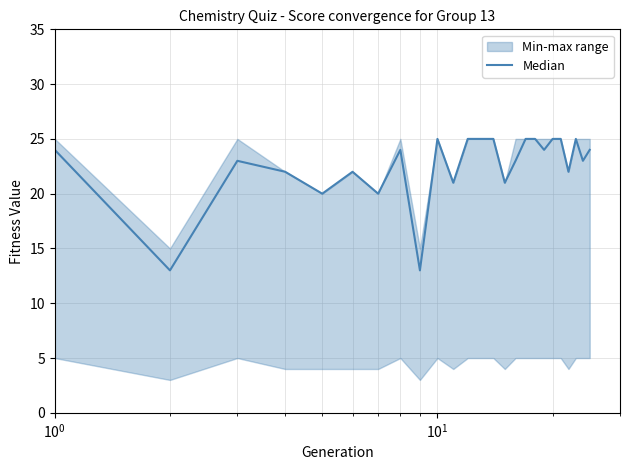

What is the average value?

23